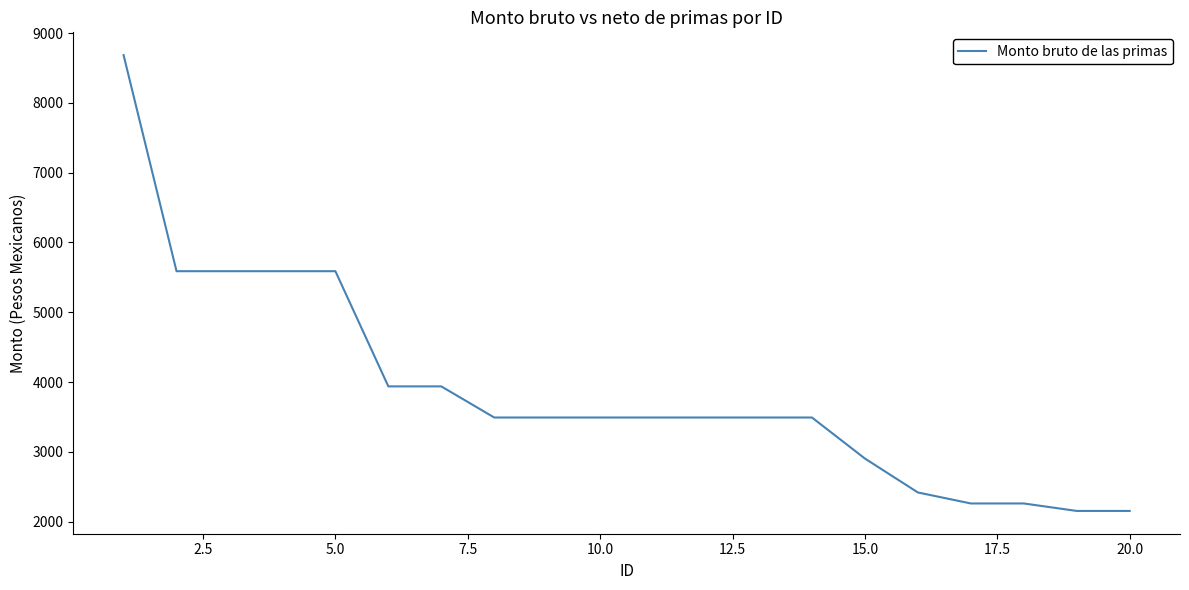

What is the maximum value shown in the chart?

8685.0